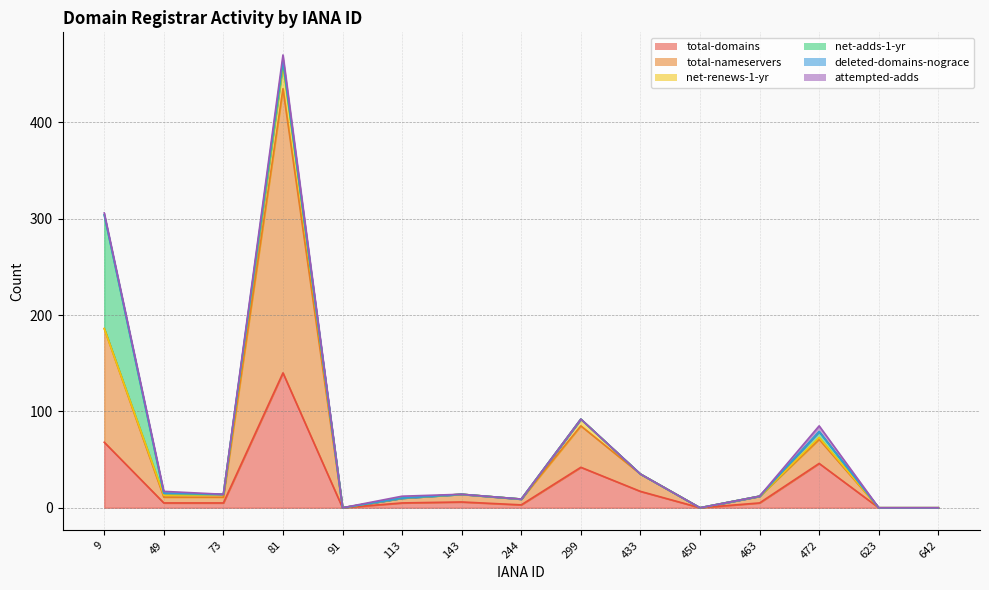

Which series has the widest spread of values?

total-nameservers